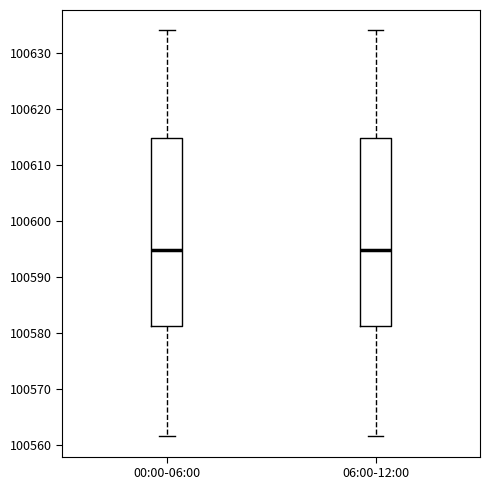

Where does the lower whisker of the box for 06:00-12:00 end on the y-axis? The values are not printed on the chart, so give them approximately, as read against the axis.

100561